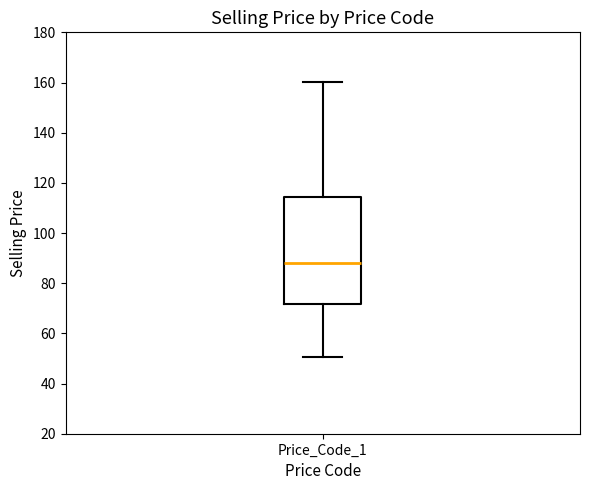

Transcribe this box plot: give where the median line is, the range the box spans, and where the two whiskers end, as read against the y-axis. The values are not printed on the chart, so give them approximately, as read against the axis.

median 88, box 72 to 114, whiskers 50 to 160